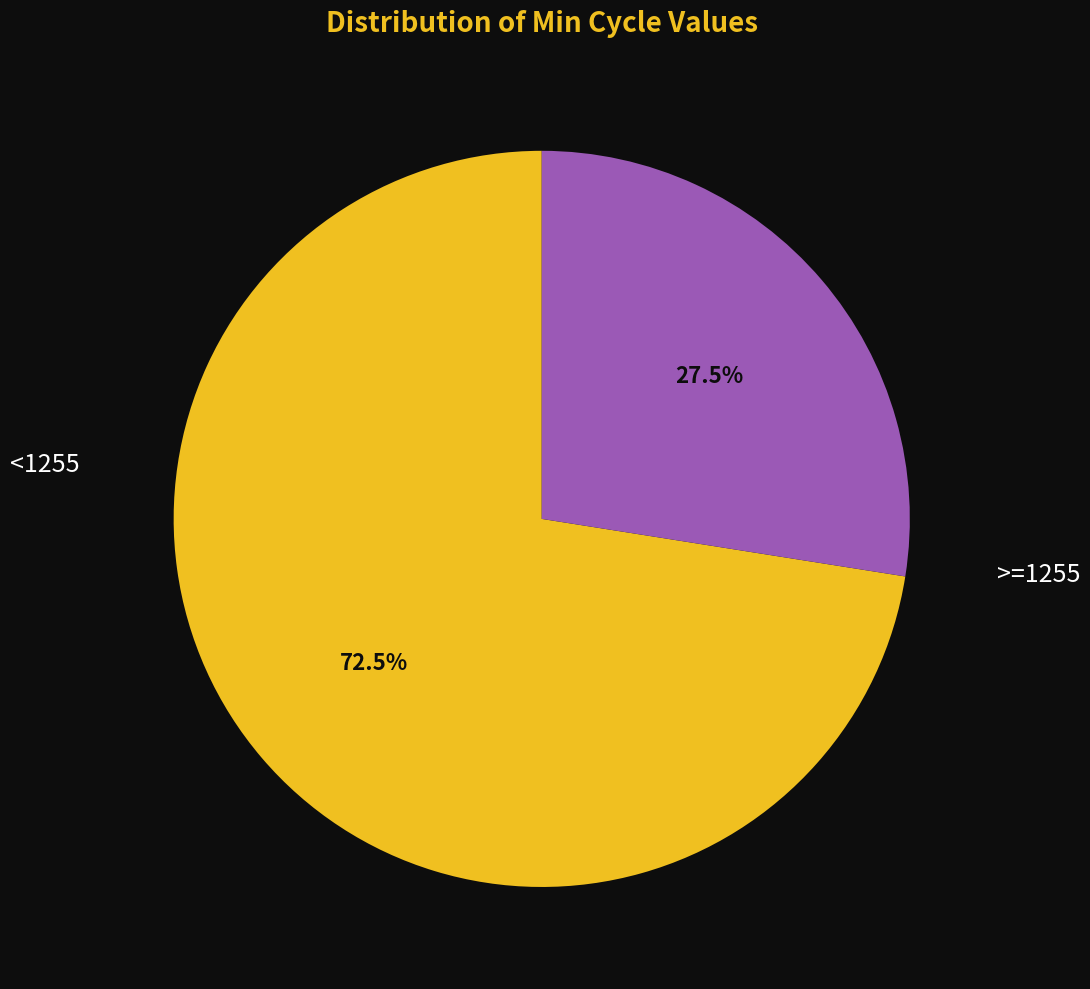

Is there any slice that represents more than half of the pie?

Yes